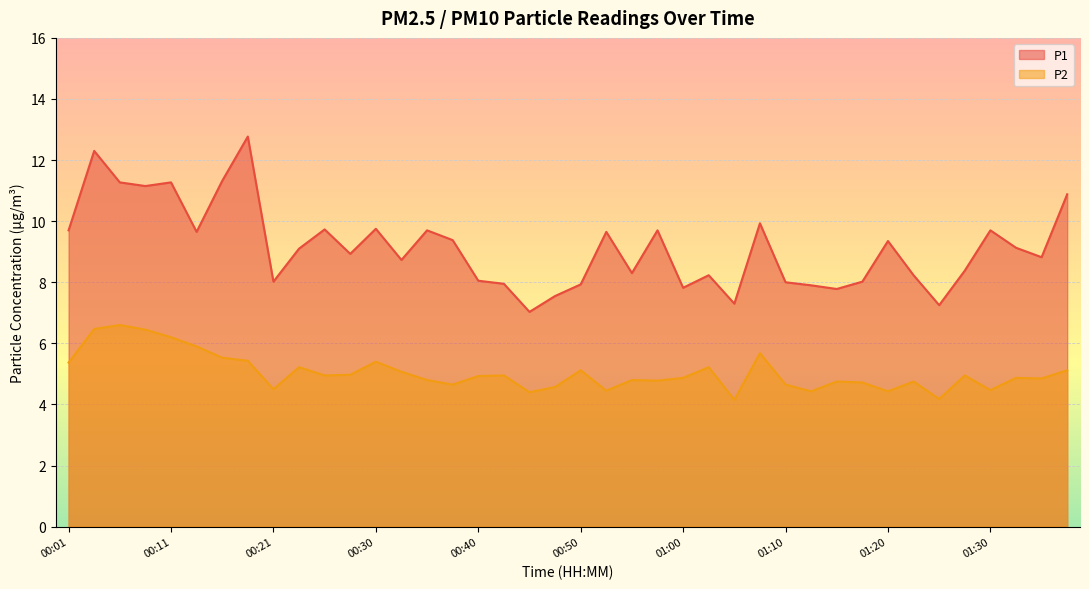

What is the total value across all series at 01:25?

11.4